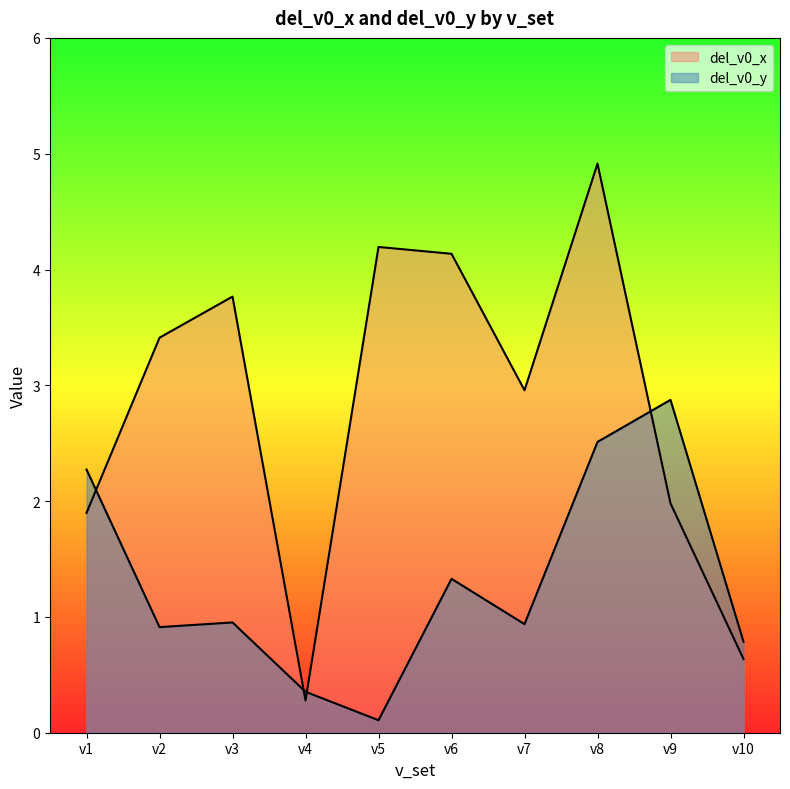

Where do del_v0_y and del_v0_x first cross each other?

v1 and v2